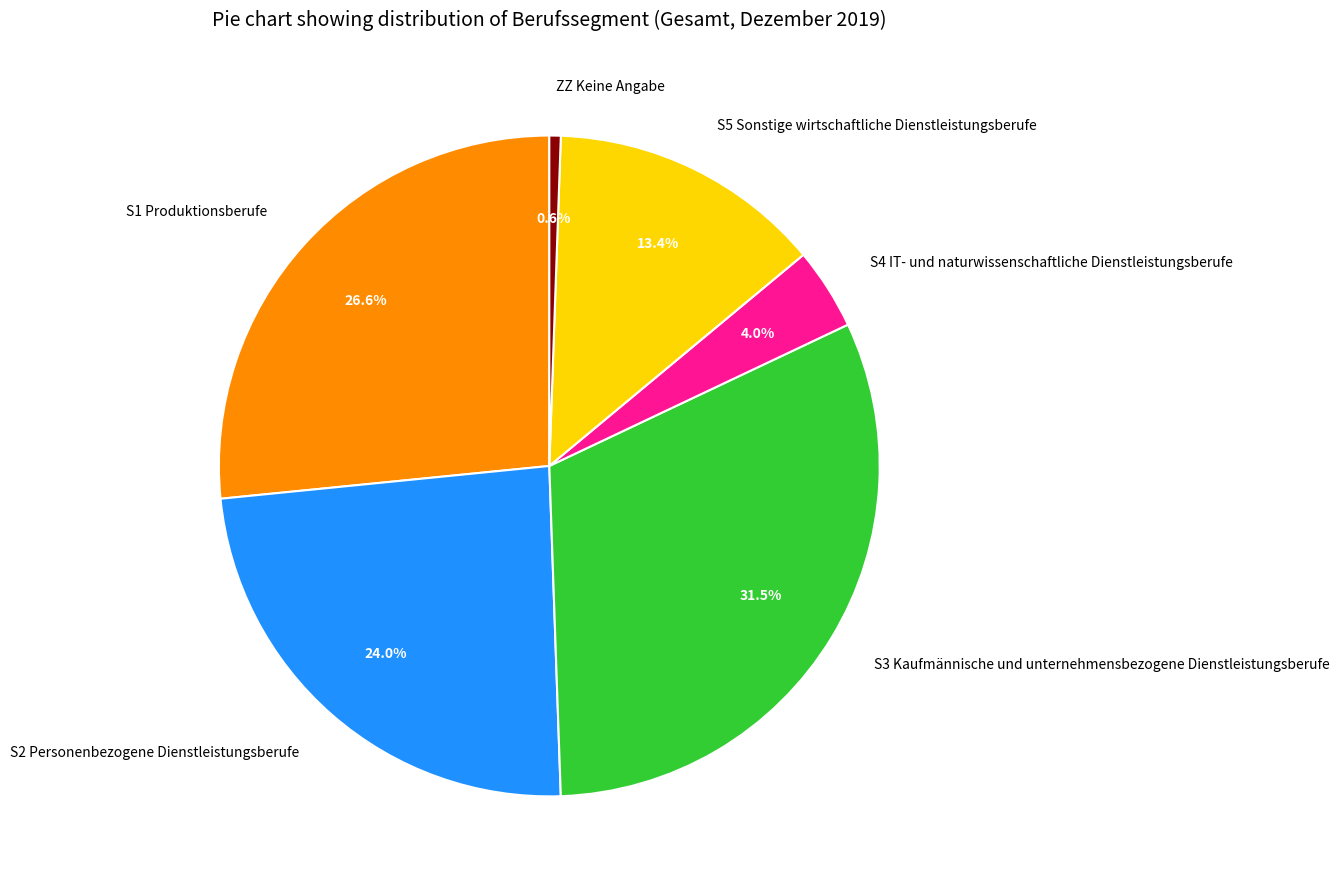

To the nearest percent, what is the combined percentage of S1 Produktionsberufe and S3 Kaufmännische und unternehmensbezogene Dienstleistungsberufe?

58%